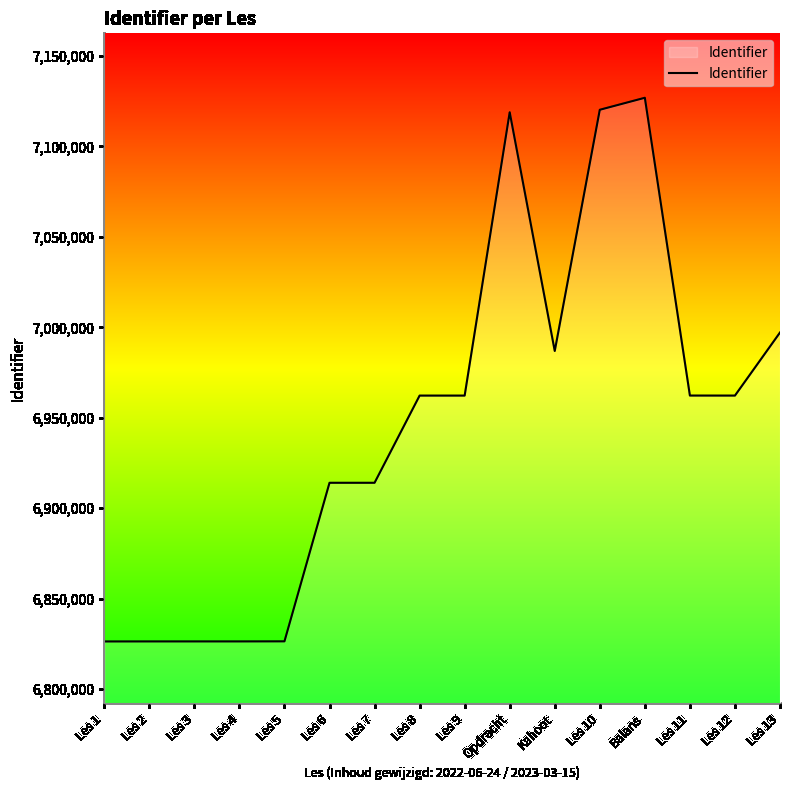

True or false: the data shows 12196120 at Les 10.

False